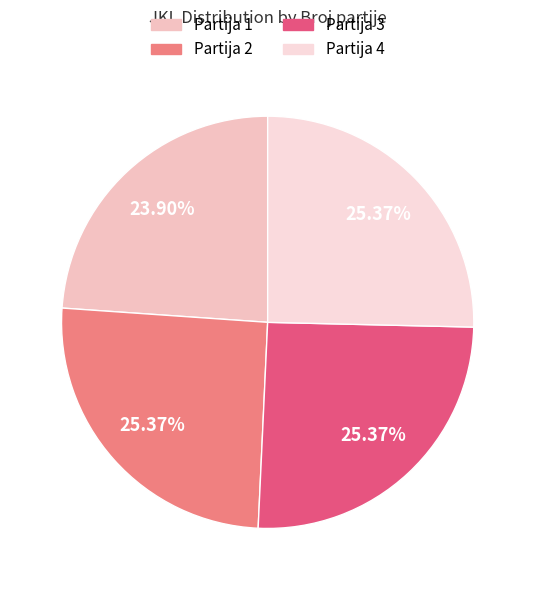

Count the number of slices in the pie.

4